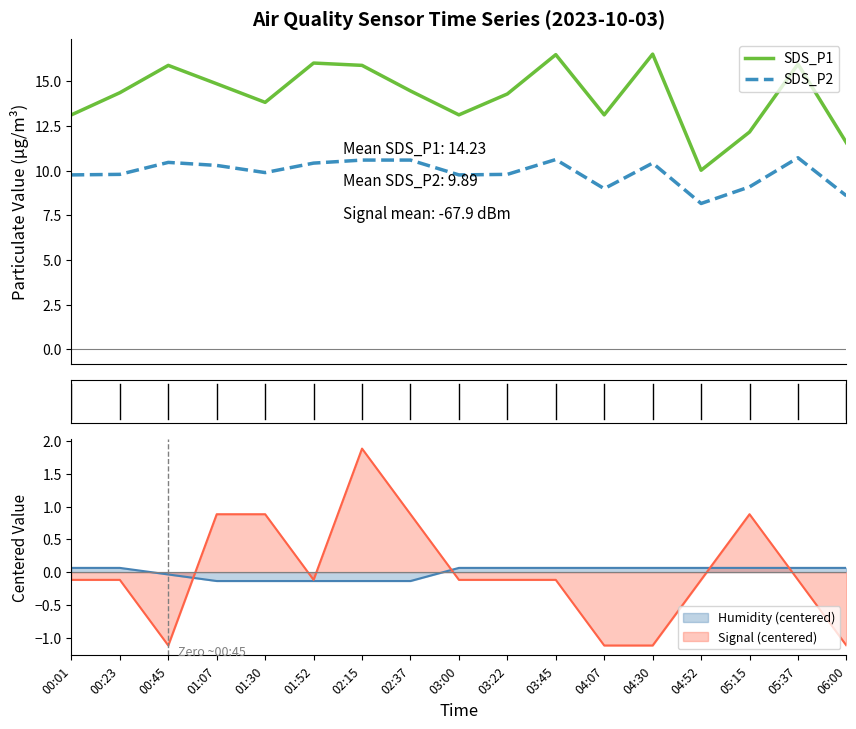

Rank the categories by SDS_P2 value from lowest to highest.

04:52, 06:00, 04:07, 05:15, 00:01, 03:00, 00:23, 03:22, 01:30, 01:07, 01:52, 04:30, 00:45, 02:15, 02:37, 03:45, 05:37